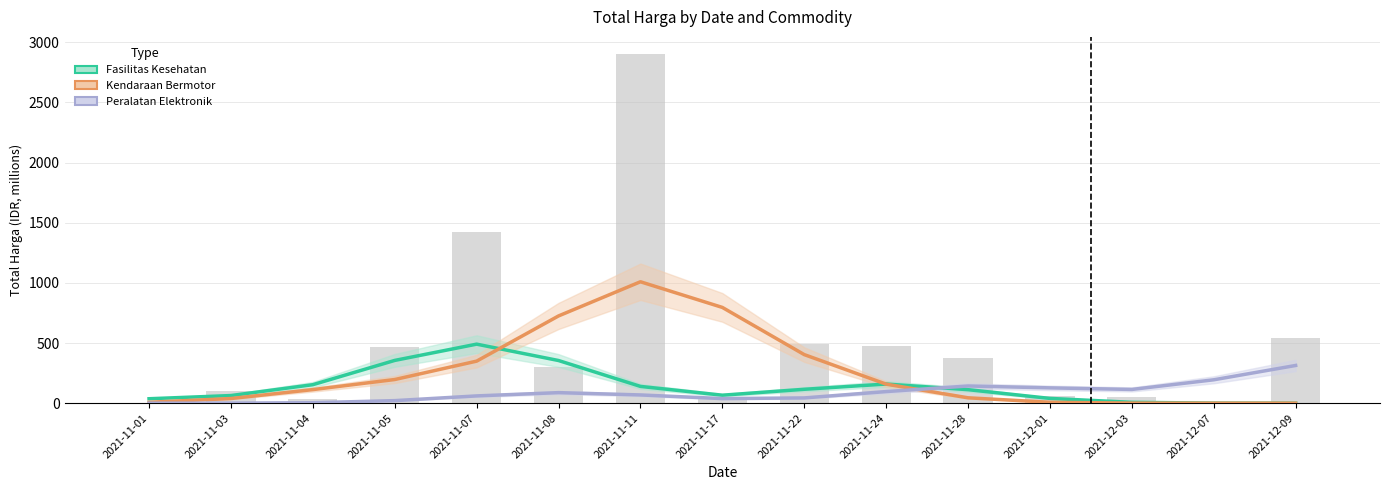

Rank the series by their maximum value, from highest to lowest.

Kendaraan Bermotor, Fasilitas Kesehatan, Peralatan Elektronik